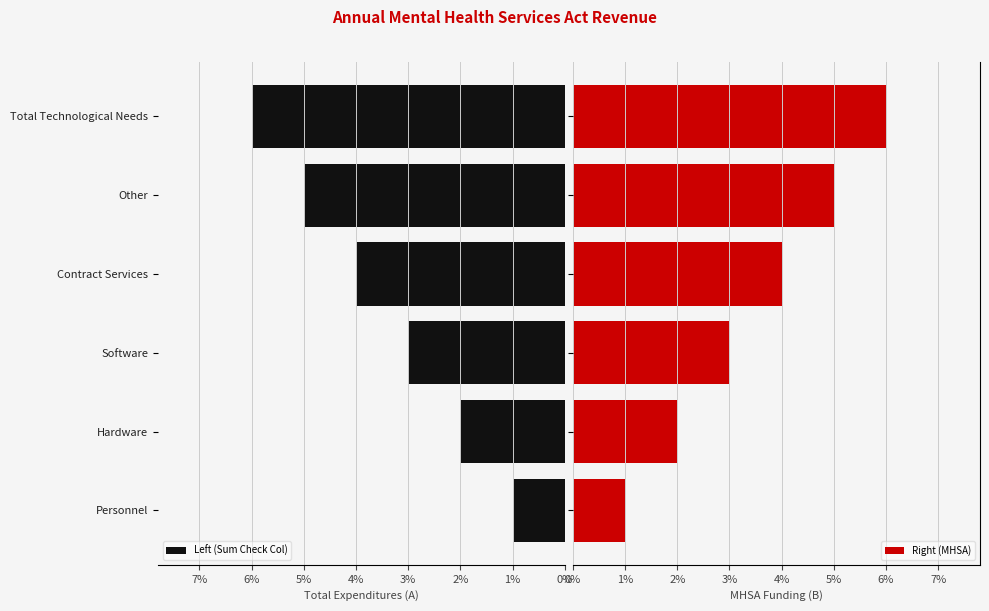

The value of Left (Sum Check Col) at Personnel is 1. True or false?

True